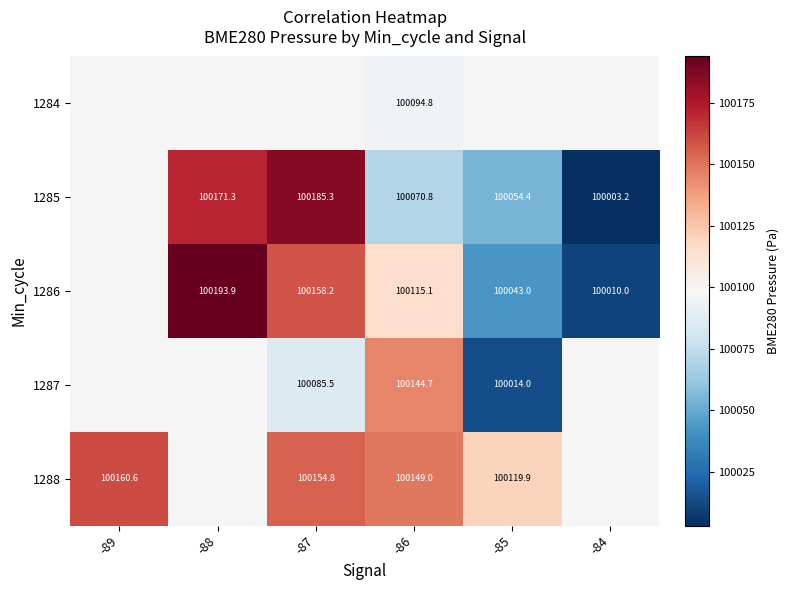

The 1285 series shows 100003.2 at -84. True or false?

True